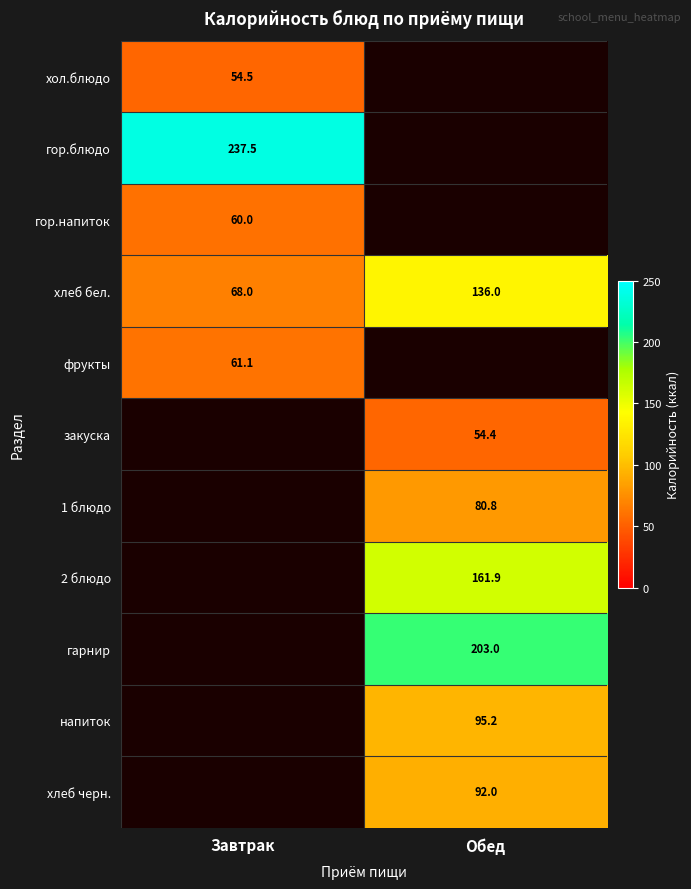

List the labels in order of хлеб бел. value, smallest first.

Завтрак, Обед